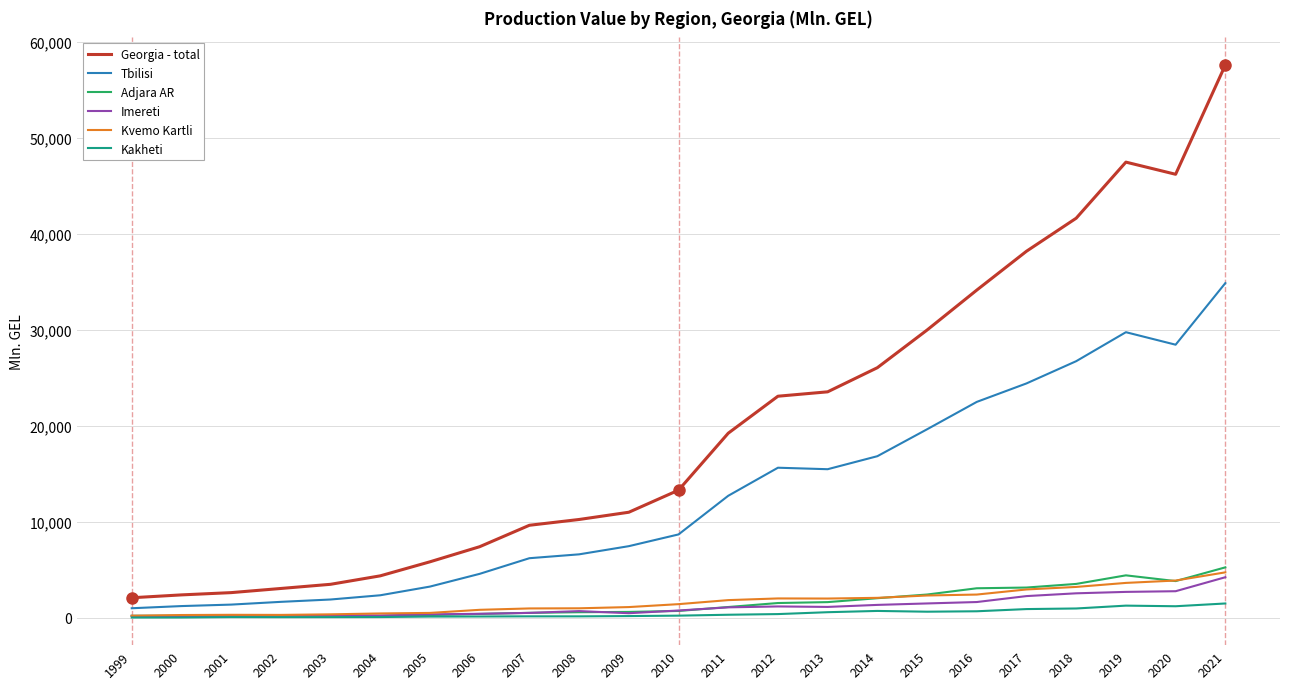

What is the minimum value shown in the chart?

30.4